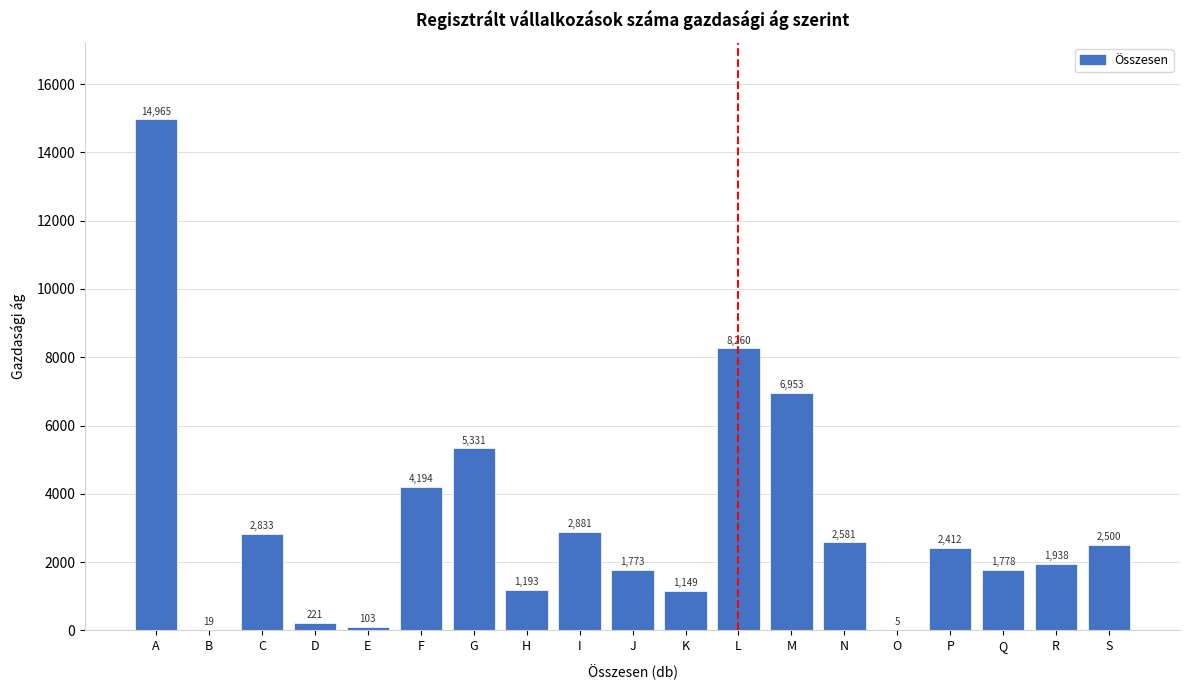

Reading right to left, what are all the values shown in this chart?

S=2500	R=1938	Q=1778	P=2412	O=5	N=2581	M=6953	L=8260	K=1149	J=1773	I=2881	H=1193	G=5331	F=4194	E=103	D=221	C=2833	B=19	A=14965